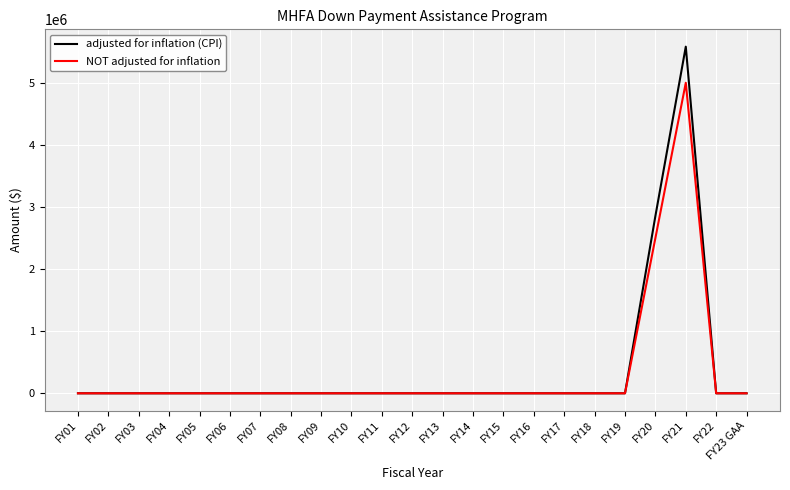

In adjusted for inflation (CPI), how many points are higher than both neighbors (excluding endpoints)?

1